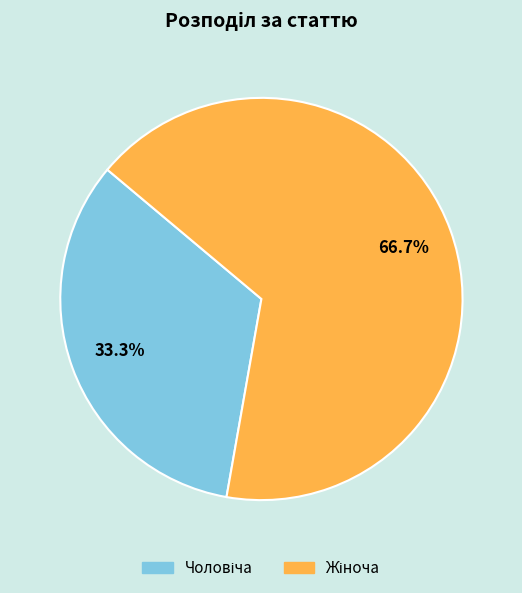

Is there a majority slice in this chart?

Yes